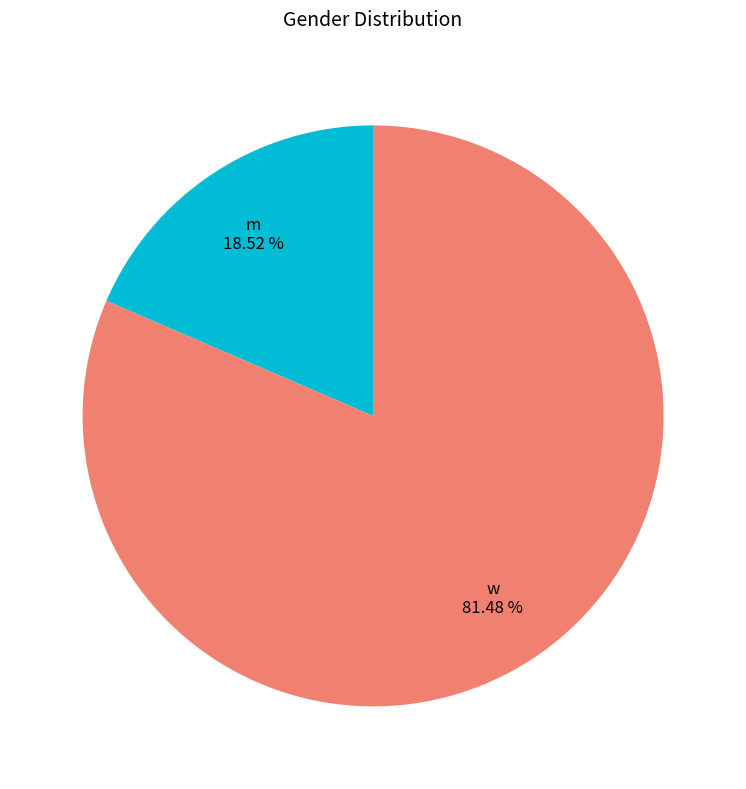

To the nearest percent, what is the difference between the largest and smallest slice percentages?

63%